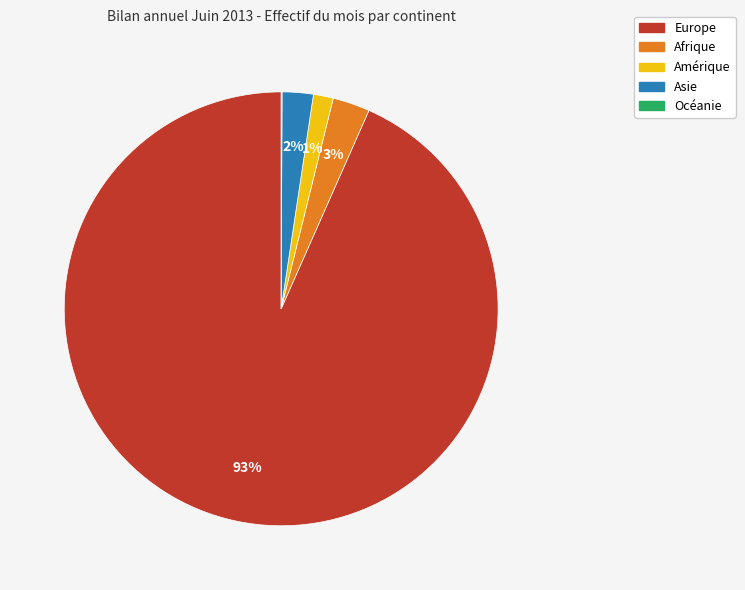

The Amérique slice represents 1% of the pie. True or false?

True